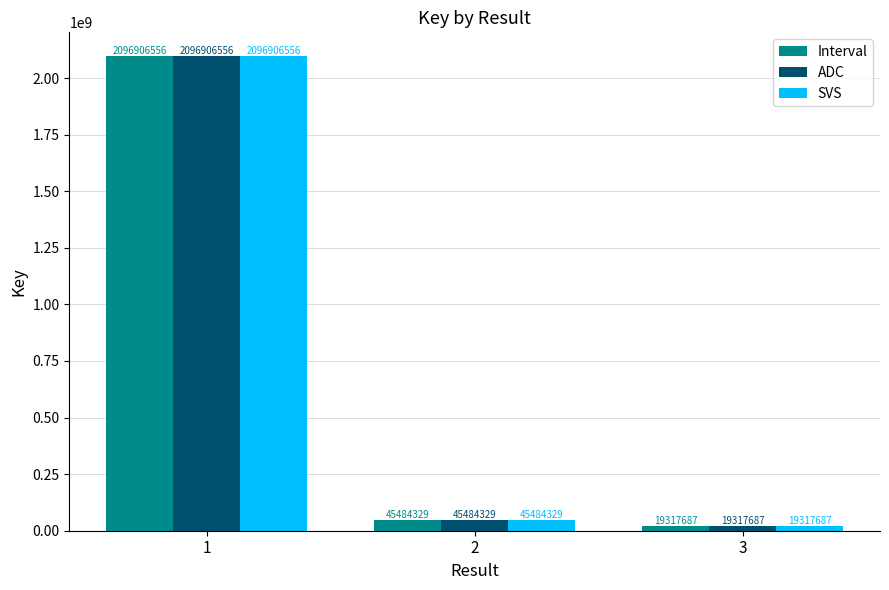

What is the total value across all series at 3?

57953061